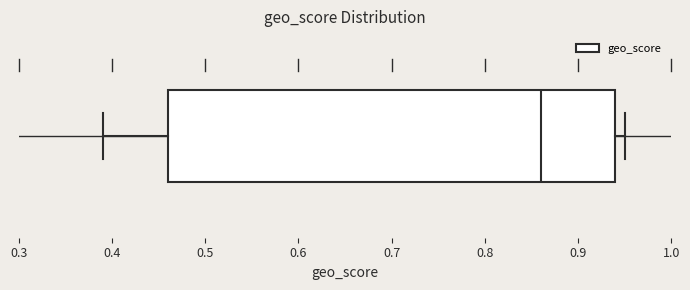

Transcribe this box plot: give where the median line is, the range the box spans, and where the two whiskers end, as read against the x-axis. The values are not printed on the chart, so give them approximately, as read against the axis.

median 0.86, box 0.46 to 0.94, whiskers 0.39 to 0.95